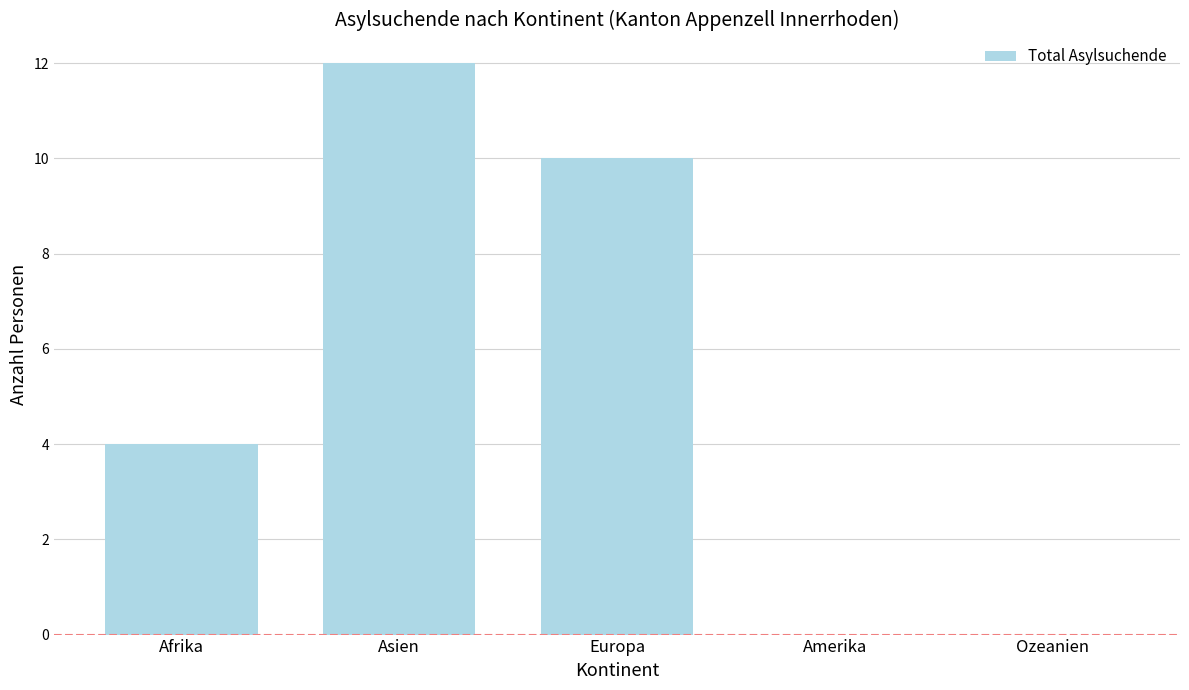

At which label is the value closest to 6?

Afrika